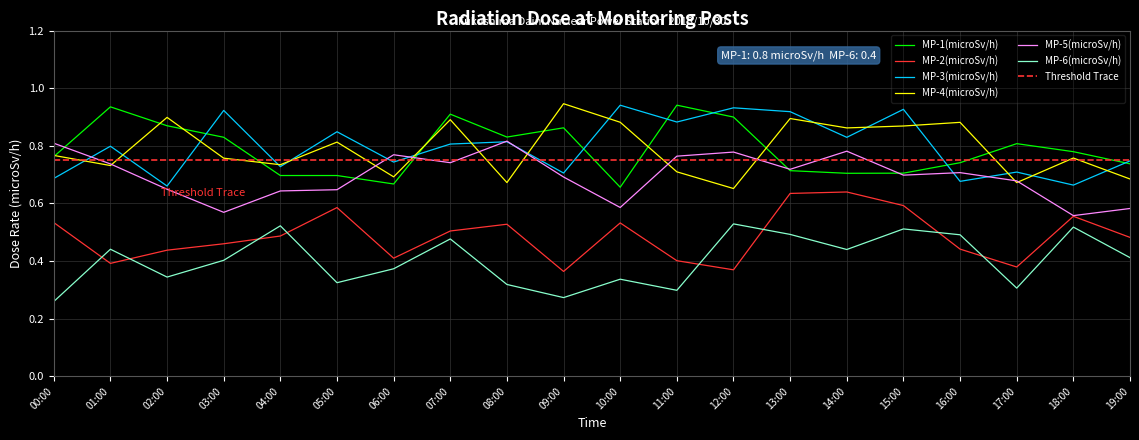

Count the number of categories in the chart.

20